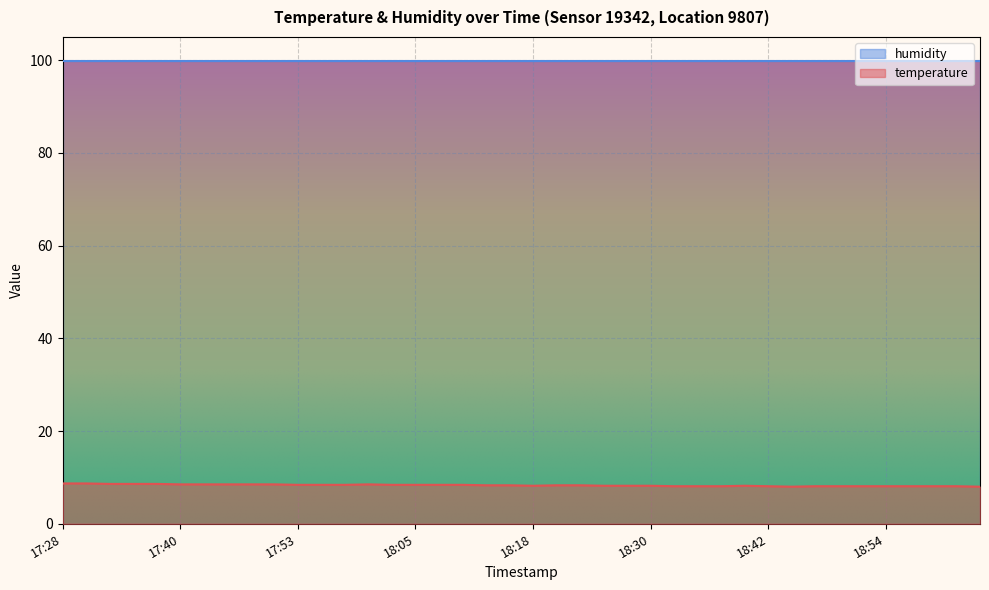

Does the chart display data point markers on the line(s)?

No